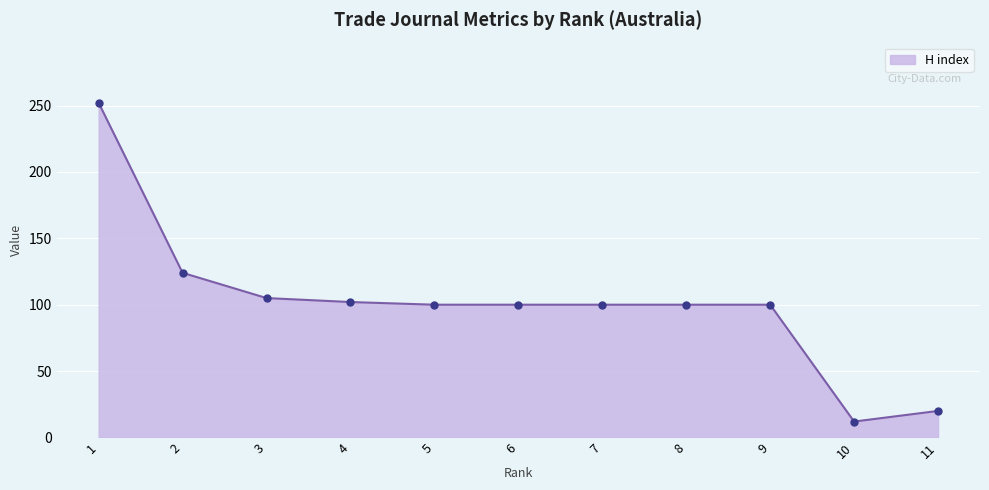

The value at 6 is 173. True or false?

False